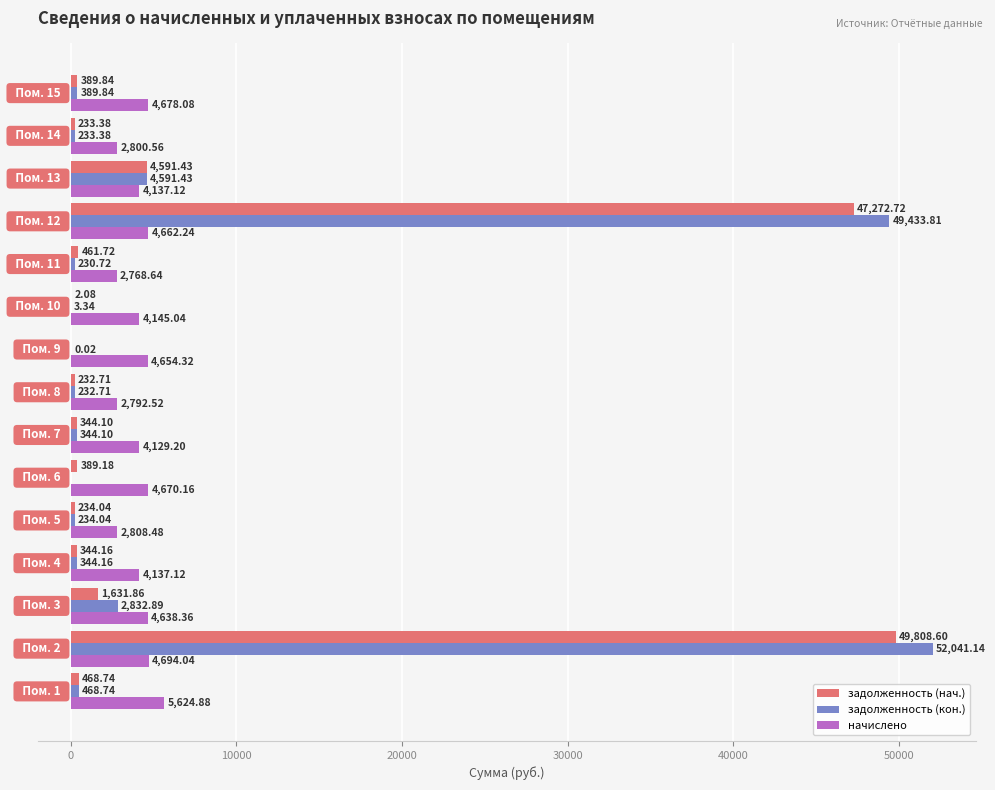

Which series has the largest total across all categories?

задолженность (кон.)